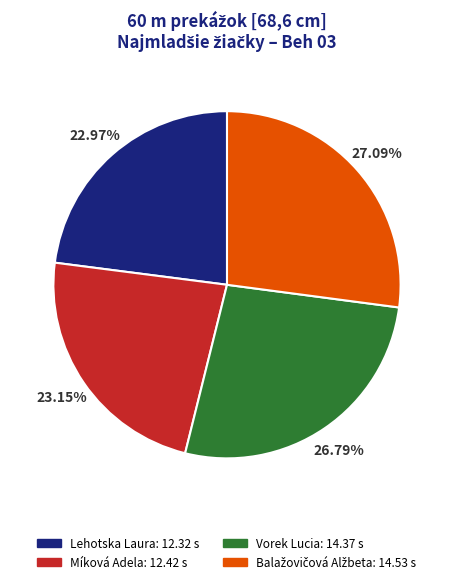

Count the number of slices in the pie.

4